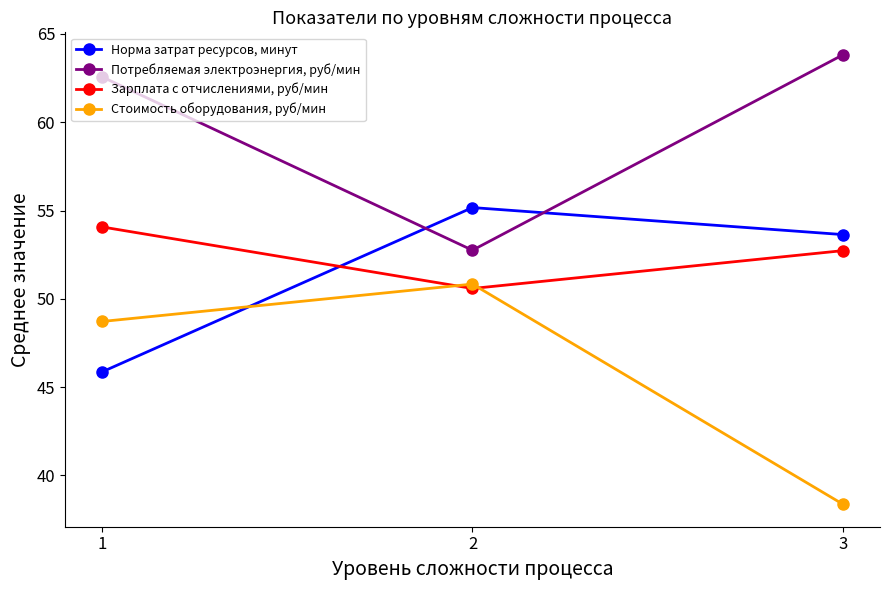

What is the average value of the Норма затрат ресурсов, минут series?

51.6